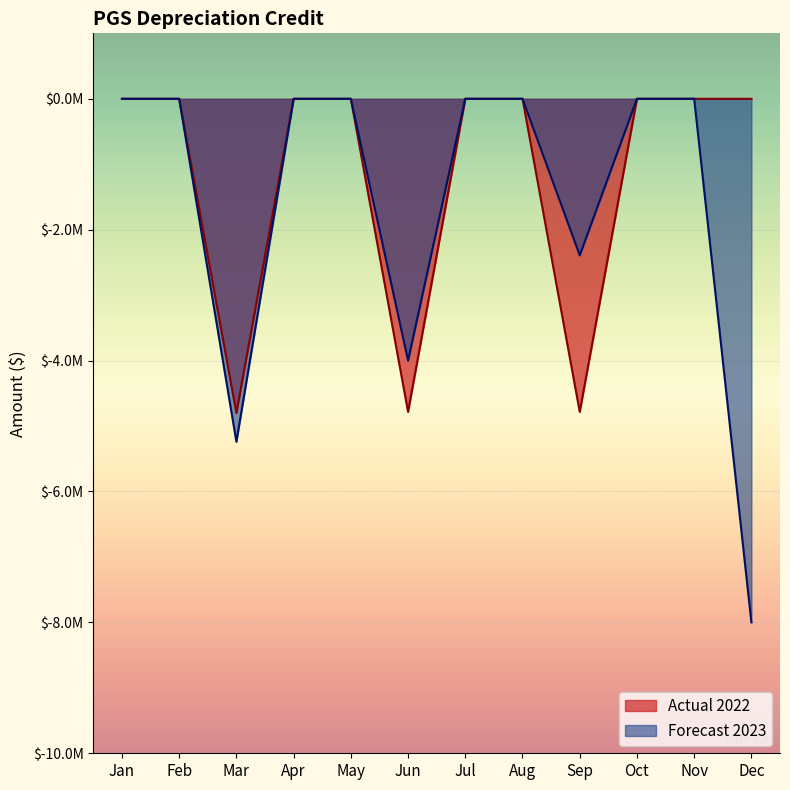

Which series has the largest total across all categories?

Actual 2022